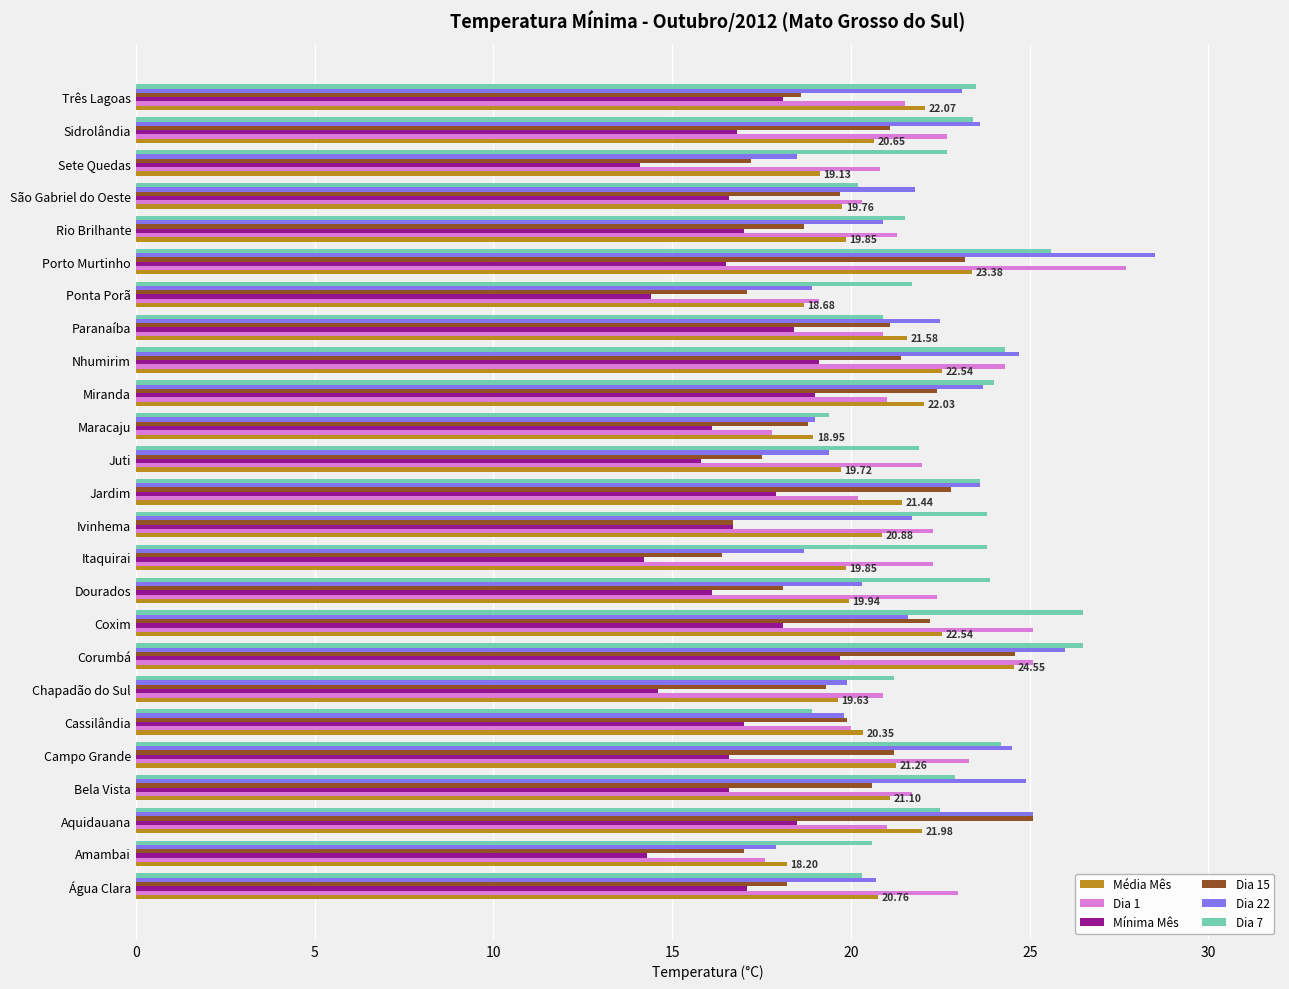

Between Bela Vista and Juti, which series saw the biggest shift?

Dia 22